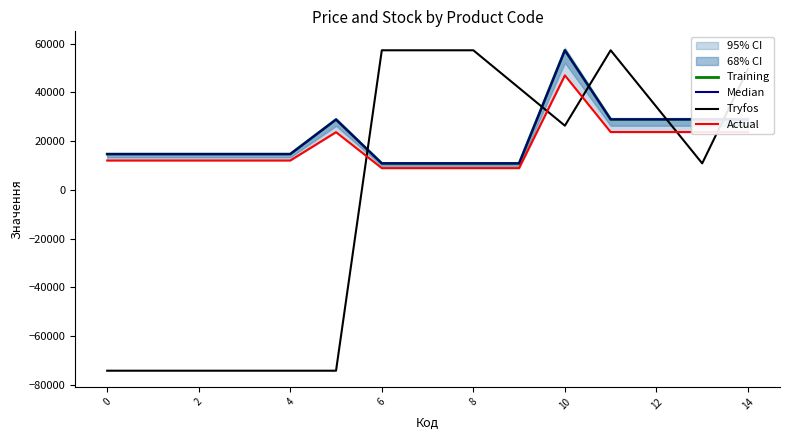

How many lines are shown in the chart?

4